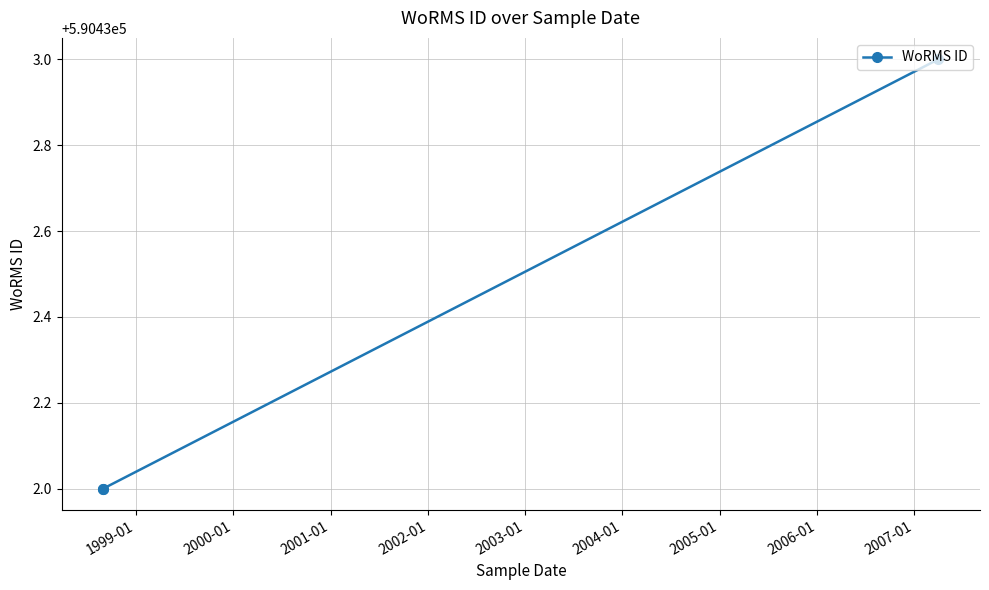

The value at 1999-01 is 590432. True or false?

True